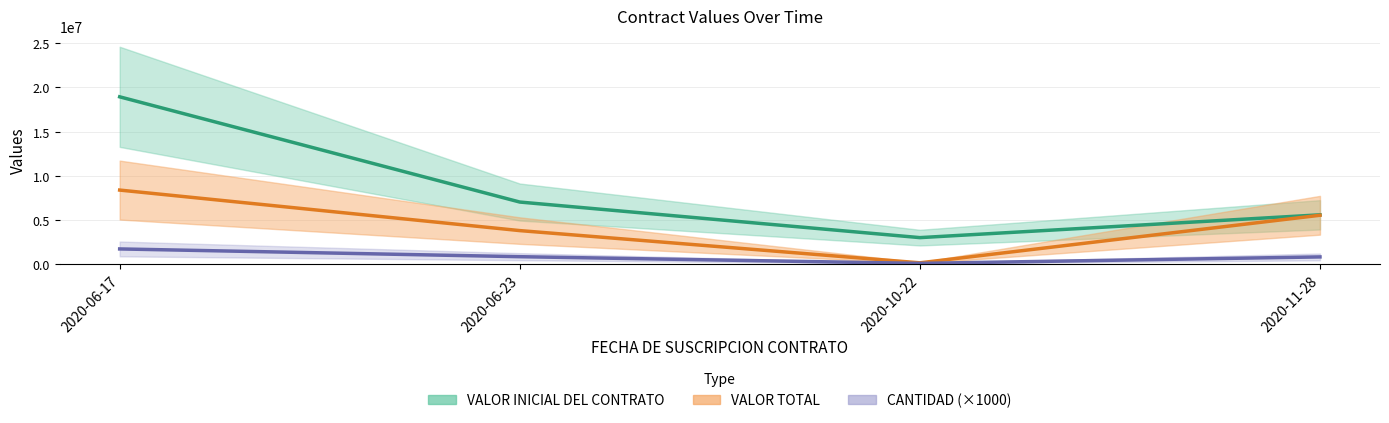

Rank the series at 2020-10-22 from highest to lowest value.

VALOR INICIAL DEL CONTRATO, VALOR TOTAL, CANTIDAD